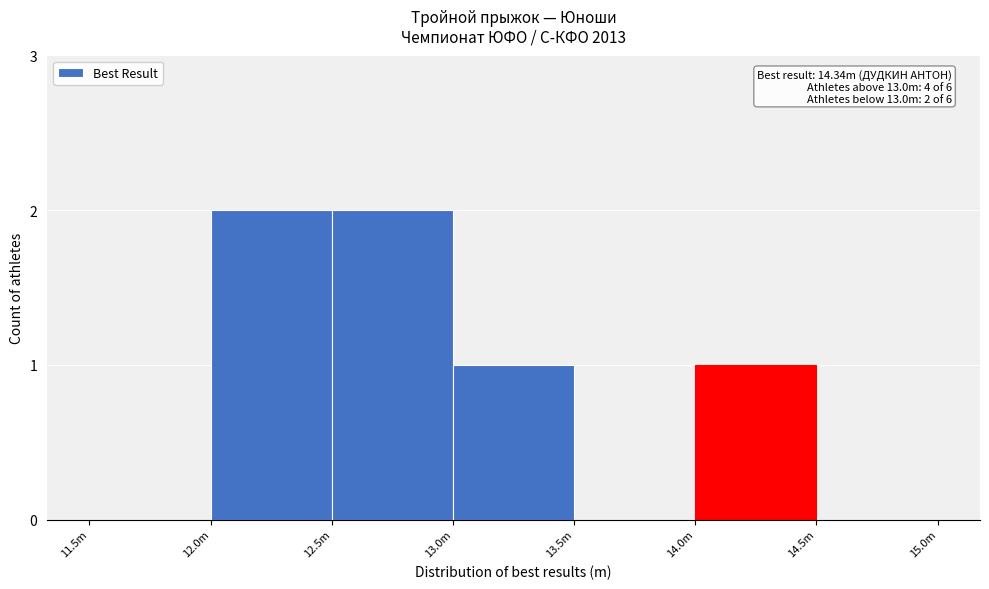

Reading right to left, extract all data points from this chart.

14.5m=0	14.0m=1	13.5m=0	13.0m=1	12.5m=2	12.0m=2	11.5m=0